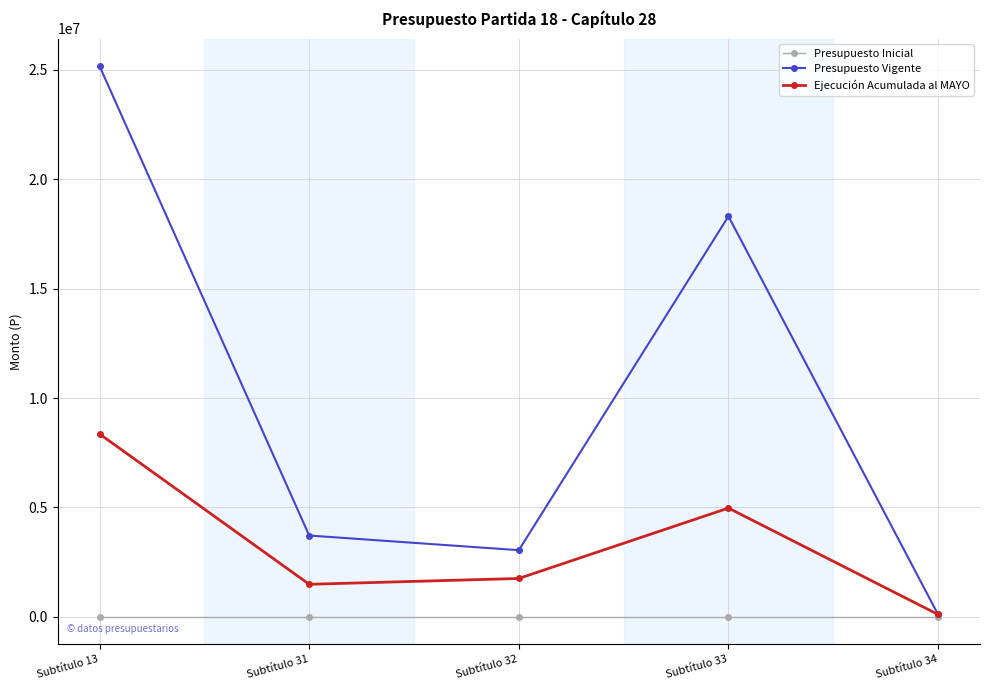

Reading right to left, transcribe all the data shown in this chart.

Presupuesto Inicial: 0	0	0	0	0
Presupuesto Vigente: 104841	18311214	3045000	3715286	25176341
Ejecución Acumulada al MAYO: 104840	4970789	1751746	1485465	8358088